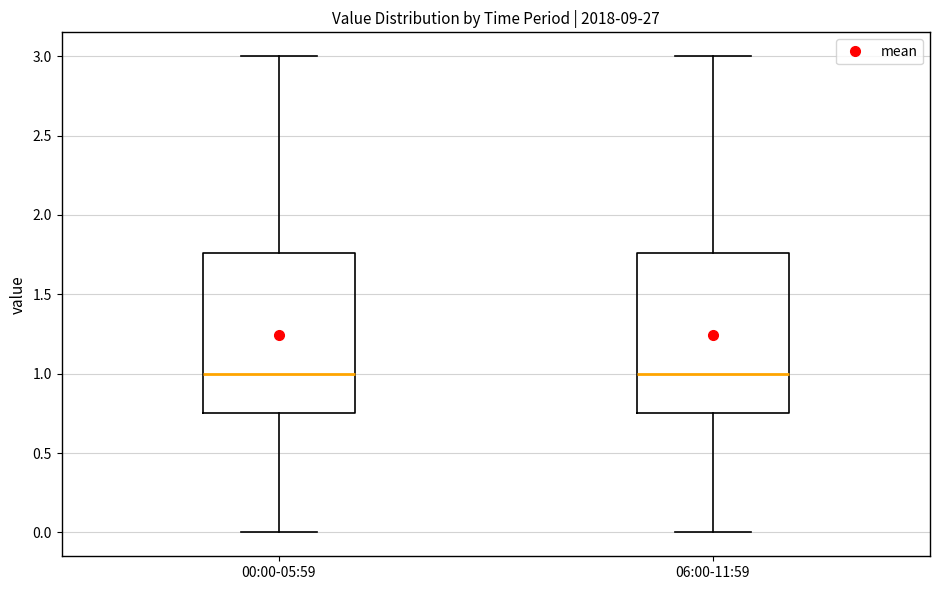

Reading left to right, read every box against the y-axis: the position of its median line, the range the box covers, and the ends of its whiskers. The values are not printed on the chart, so give them approximately, as read against the axis.

00:00-05:59: median 1.00, box 0.75 to 1.75, whiskers 0.00 to 3.00
06:00-11:59: median 1.00, box 0.75 to 1.75, whiskers 0.00 to 3.00